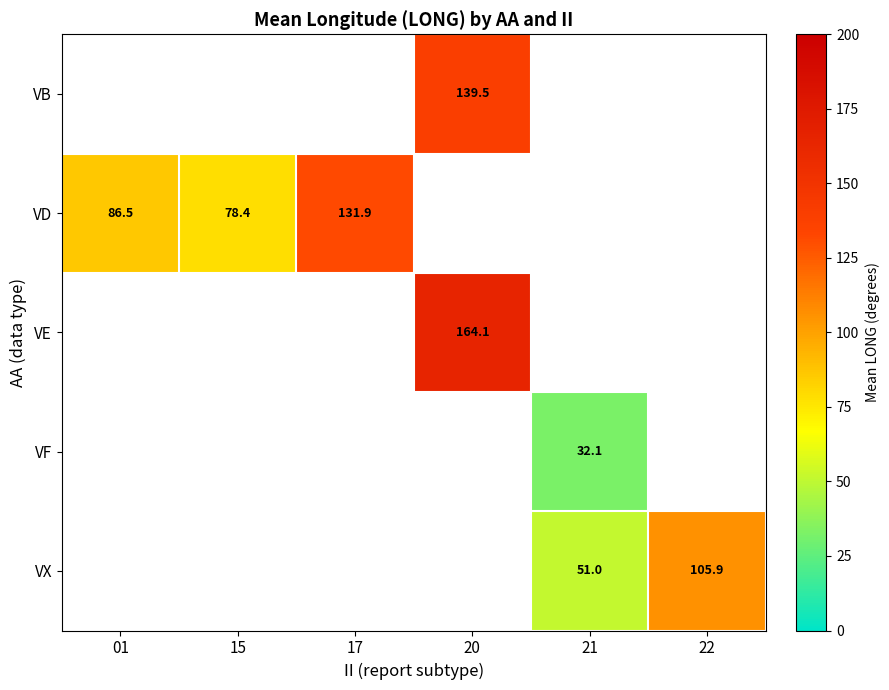

Is it true that VF equals 45.6 at 21?

False